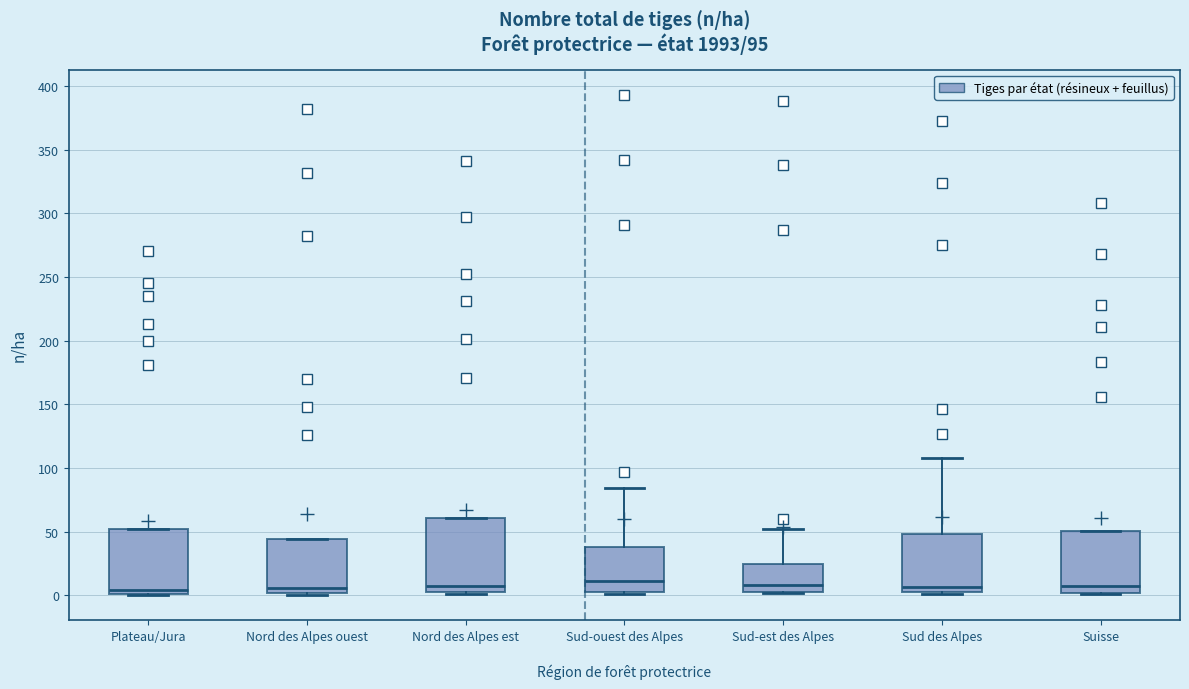

Reading left to right, transcribe this box plot: for each box, give where its median line is, the range the box spans, and where its two whiskers end, as read against the y-axis. The values are not printed on the chart, so give them approximately, as read against the axis.

Plateau/Jura: median 5, box 0 to 50, whiskers 0 to 50
Nord des Alpes ouest: median 5, box 0 to 45, whiskers 0 (just below the box's lower edge) to 45
Nord des Alpes est: median 5, box 0 to 60, whiskers 0 to 60
Sud-ouest des Alpes: median 10, box 0 to 40, whiskers 0 to 85
Sud-est des Alpes: median 10, box 0 to 25, whiskers 0 to 50
Sud des Alpes: median 5, box 0 to 50, whiskers 0 (just below the box's lower edge) to 110
Suisse: median 10, box 0 to 50, whiskers 0 to 50